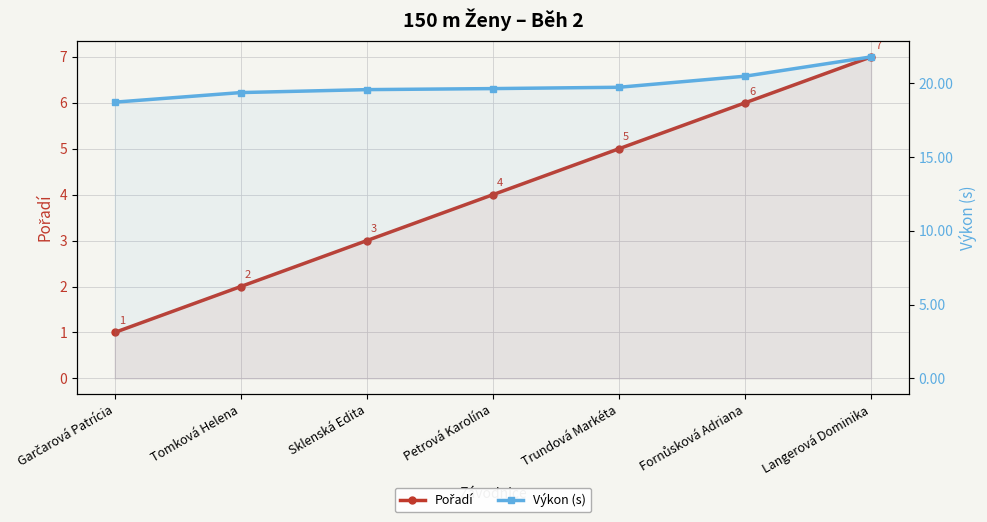

Reading right to left, what are all the values shown in this chart?

Pořadí: 7.0	6.0	5.0	4.0	3.0	2.0	1.0
Výkon (s): 21.8	20.5	19.7	19.6	19.6	19.4	18.7